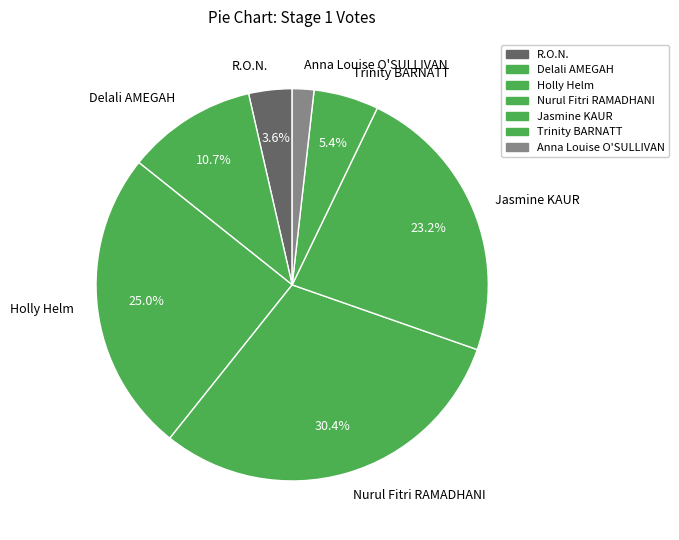

What is the ratio of the value at Delali AMEGAH to the value at Nurul Fitri RAMADHANI?

0.4